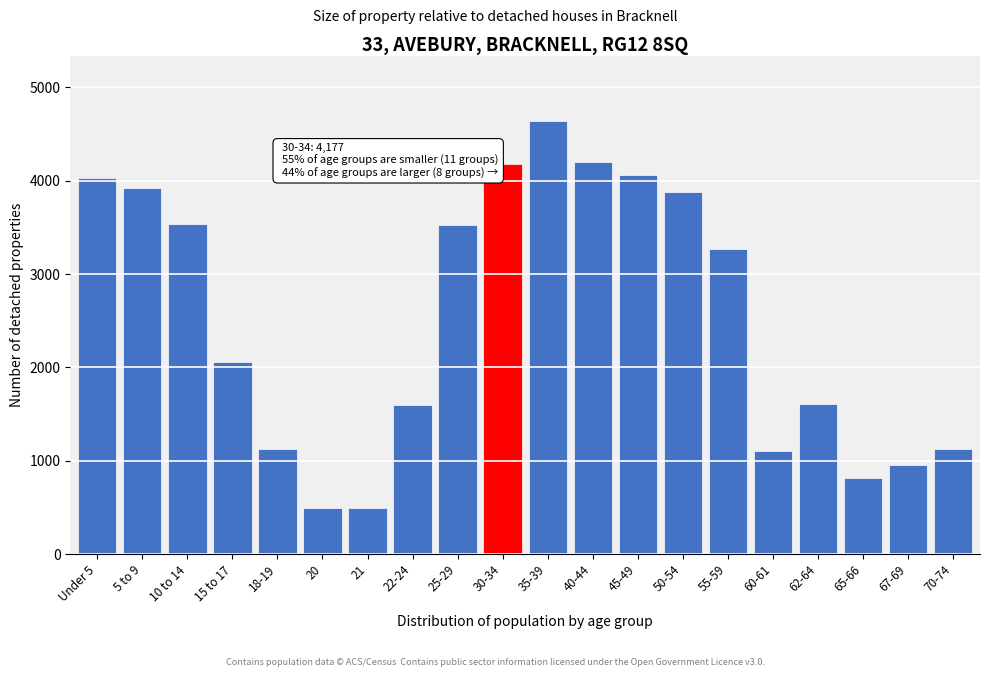

Is it true that the value at 70-74 is 766?

False